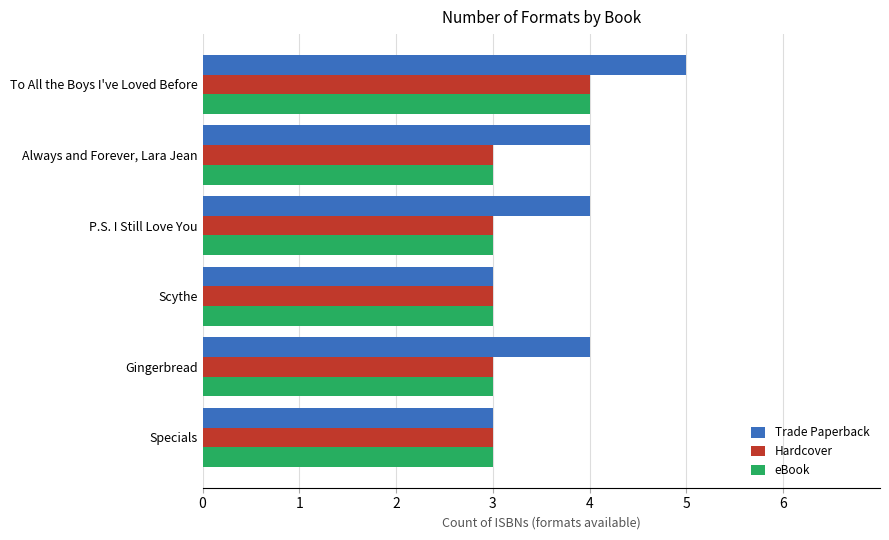

At which category is the sum across all series the highest?

To All the Boys I've Loved Before